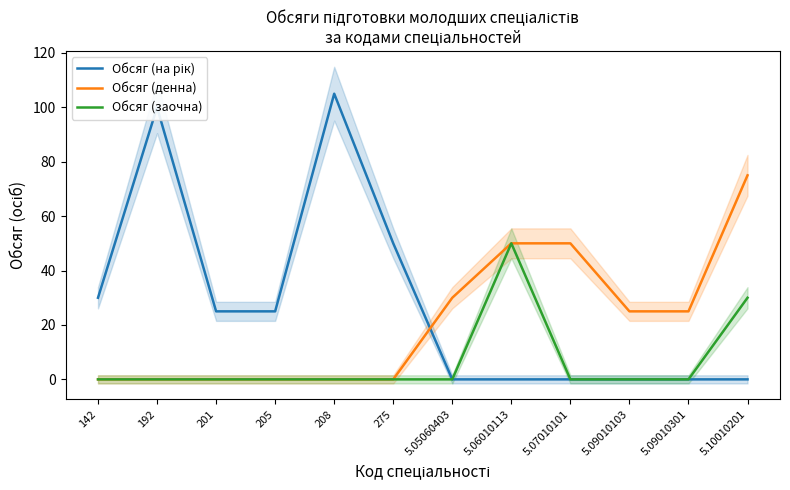

Between 5.07010101 and 5.09010103, which series saw the biggest shift?

Обсяг (денна)